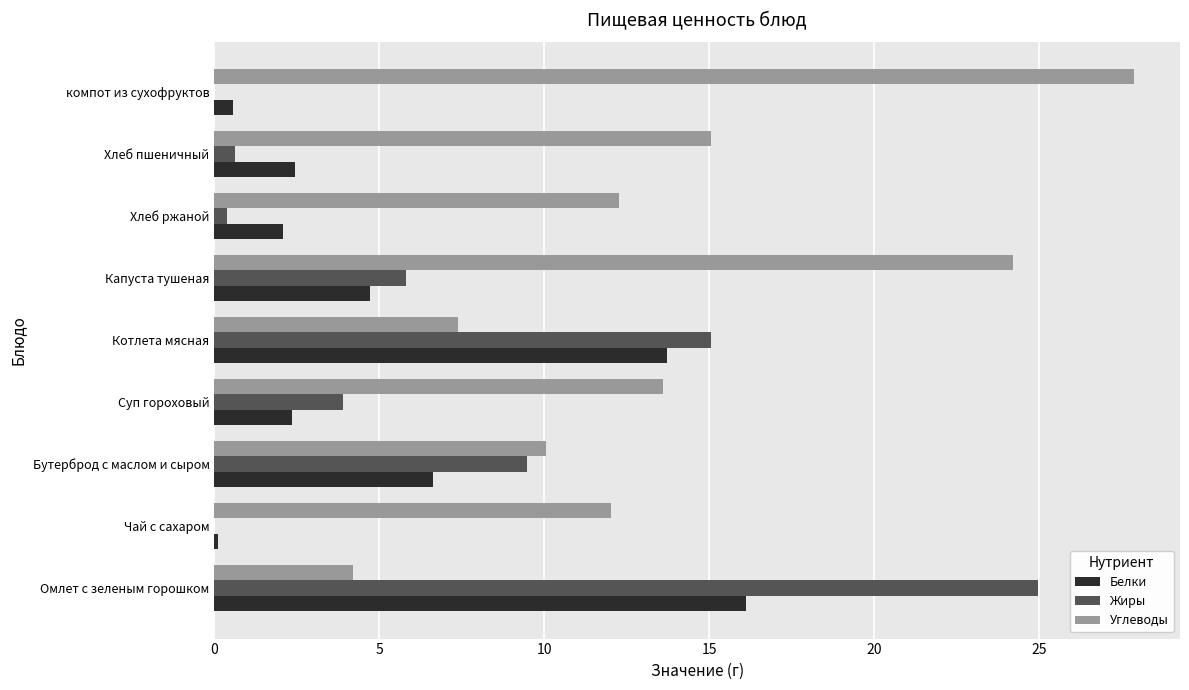

What is the maximum value for Белки?

16.1